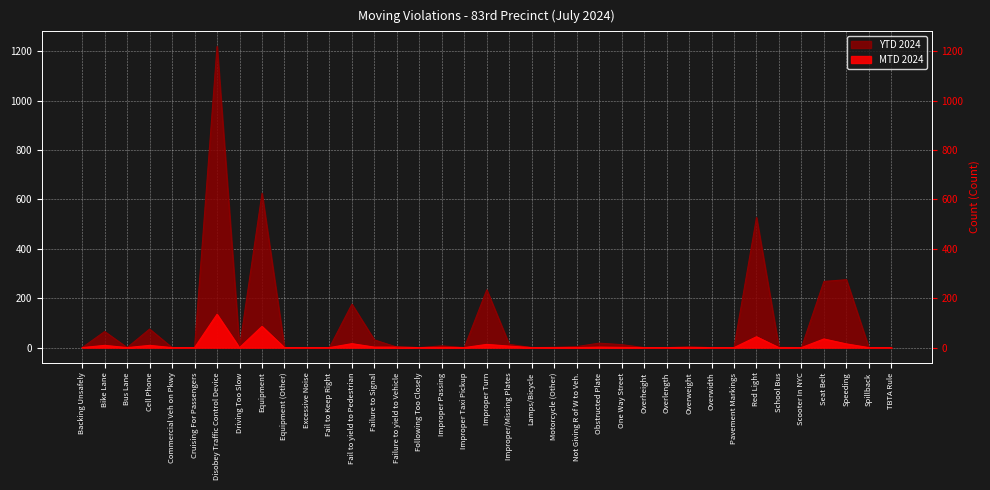

Where does the YTD 2024 series first go above 1?

Bike Lane